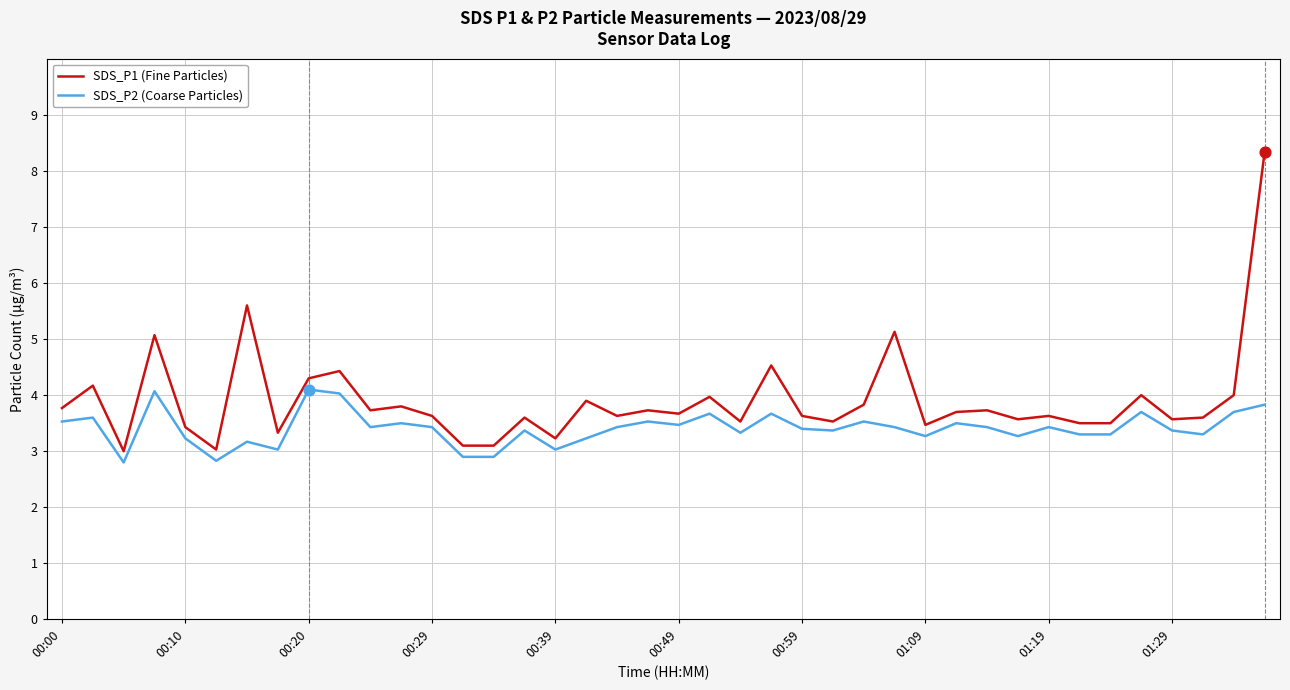

What is the greatest value displayed?

8.3